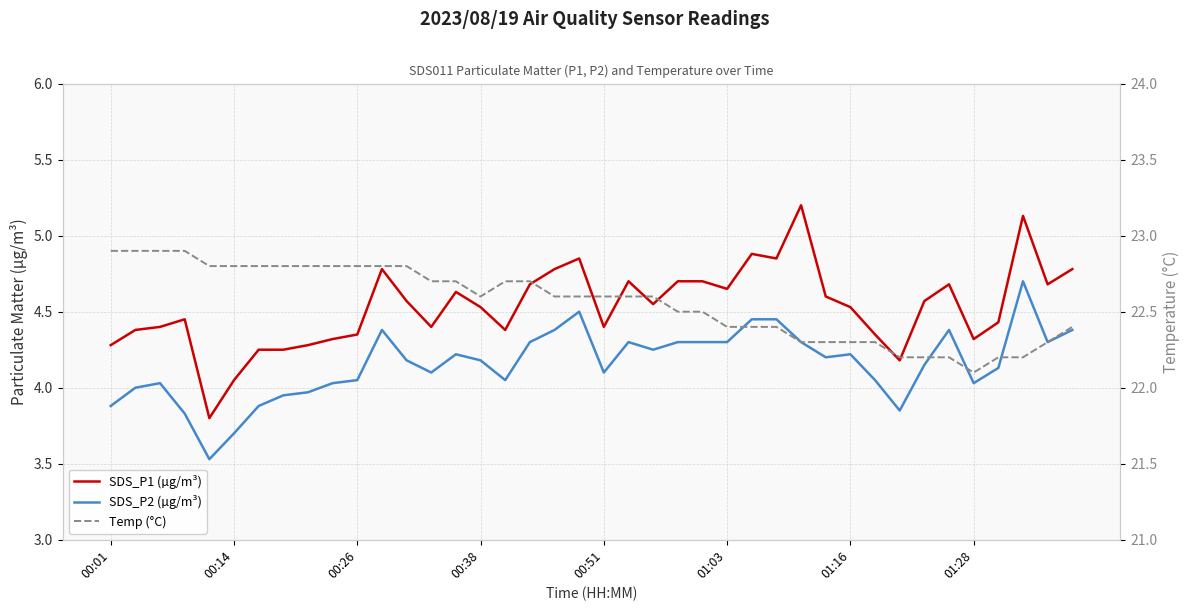

In SDS_P1 (µg/m³), how many points are lower than both neighbors (excluding endpoints)?

10